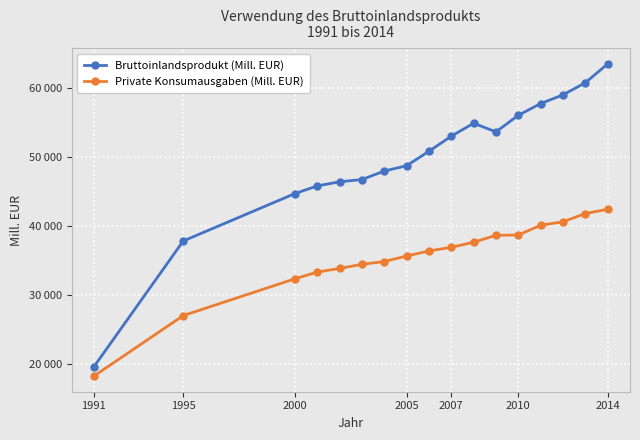

Is this an area chart (filled region under the line)?

No